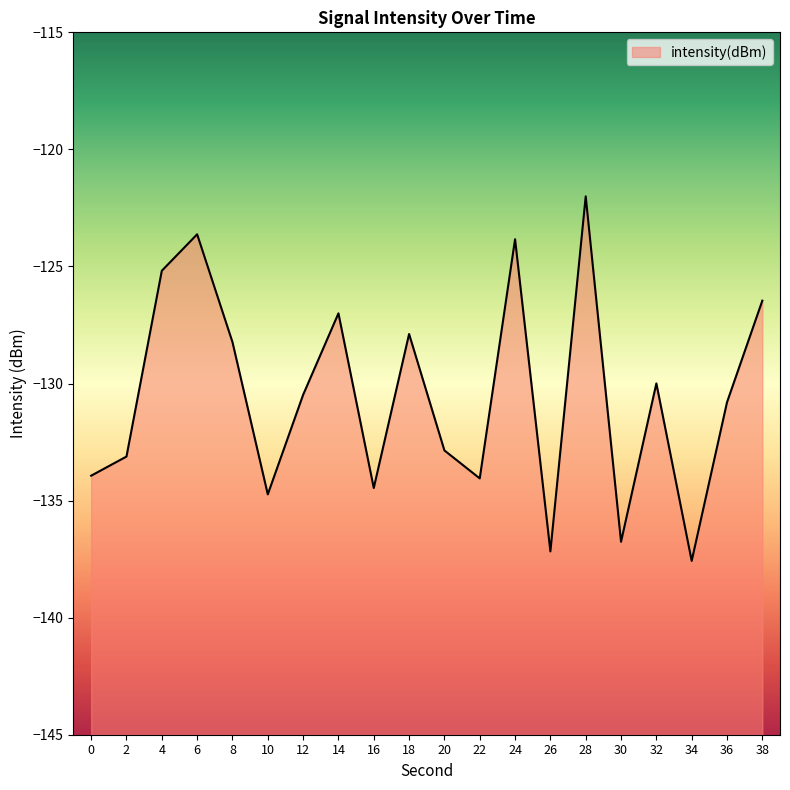

How many lines are shown in the chart?

1